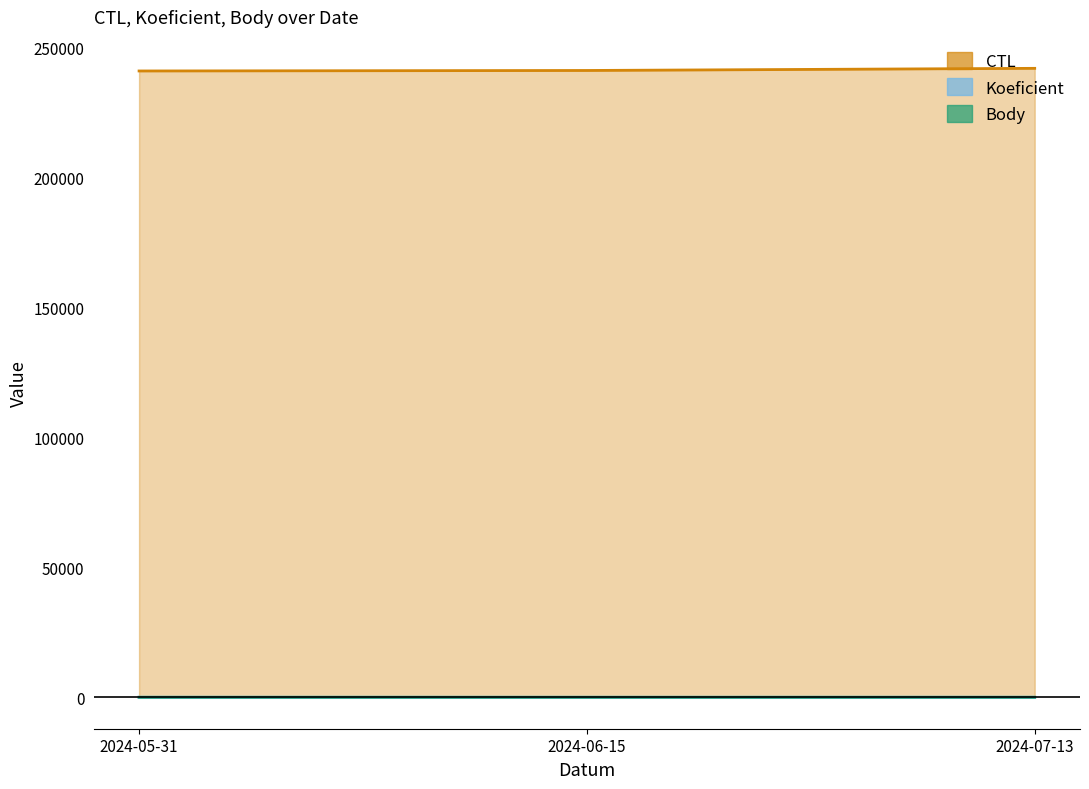

What are all the series names shown in the legend?

CTL, Koeficient, Body